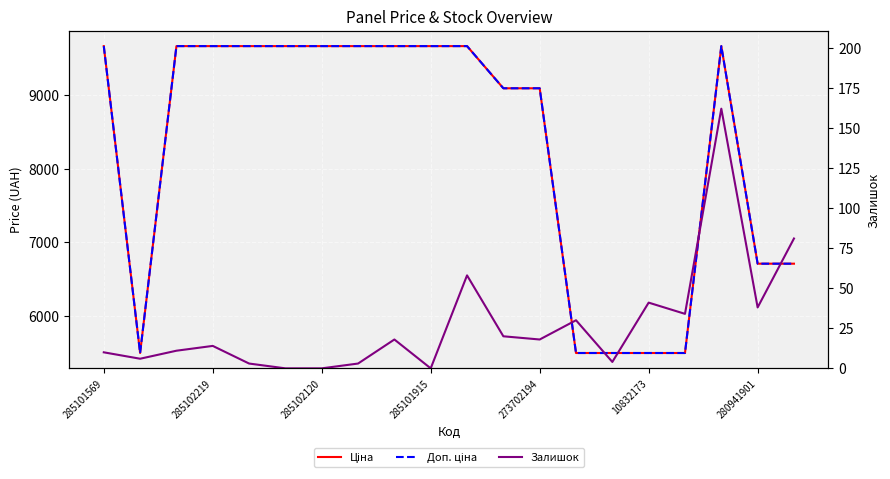

Is the value of Ціна at 273702194 greater than the value of Залишок at 17?

Yes